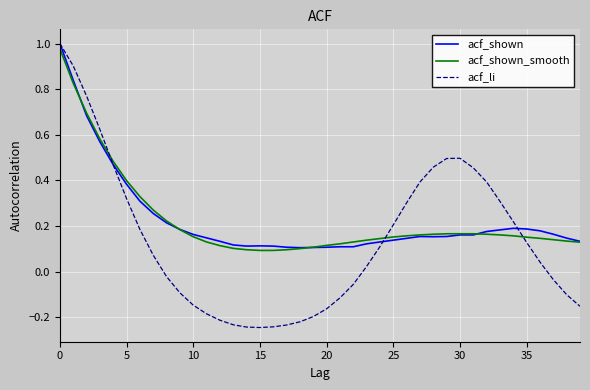

Which series has the largest range (max minus min)?

acf_li